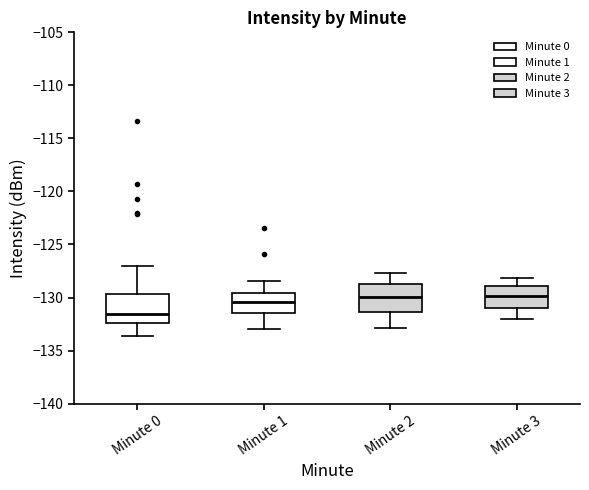

Reading left to right, read every box against the y-axis: the position of its median line, the range the box covers, and the ends of its whiskers. The values are not printed on the chart, so give them approximately, as read against the axis.

Minute 0: median -131.5, box -132.5 to -129.5, whiskers -133.5 to -127.0
Minute 1: median -130.5, box -131.5 to -129.5, whiskers -133.0 to -128.5
Minute 2: median -130.0, box -131.5 to -128.5, whiskers -133.0 to -127.5
Minute 3: median -130.0, box -131.0 to -129.0, whiskers -132.0 to -128.0